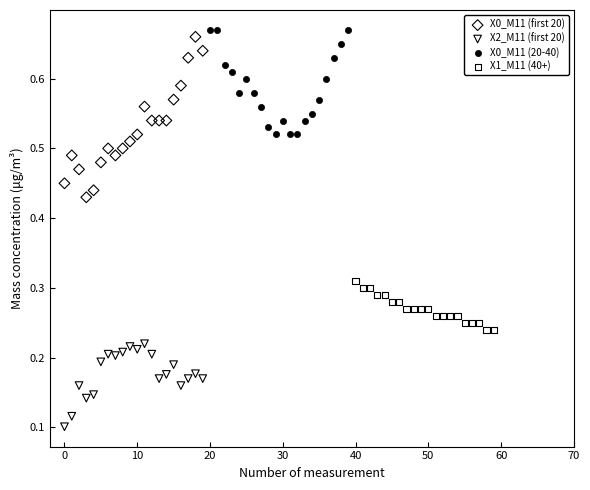

Which series reaches the minimum Y coordinate?

X2_M11 (first 20)